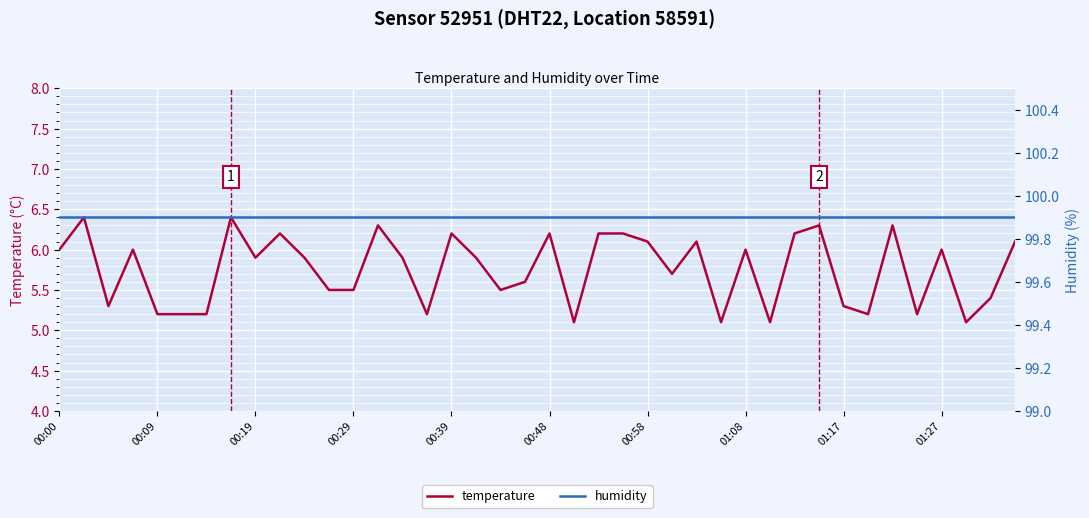

Is it true that humidity equals 136.5 at 13?

False